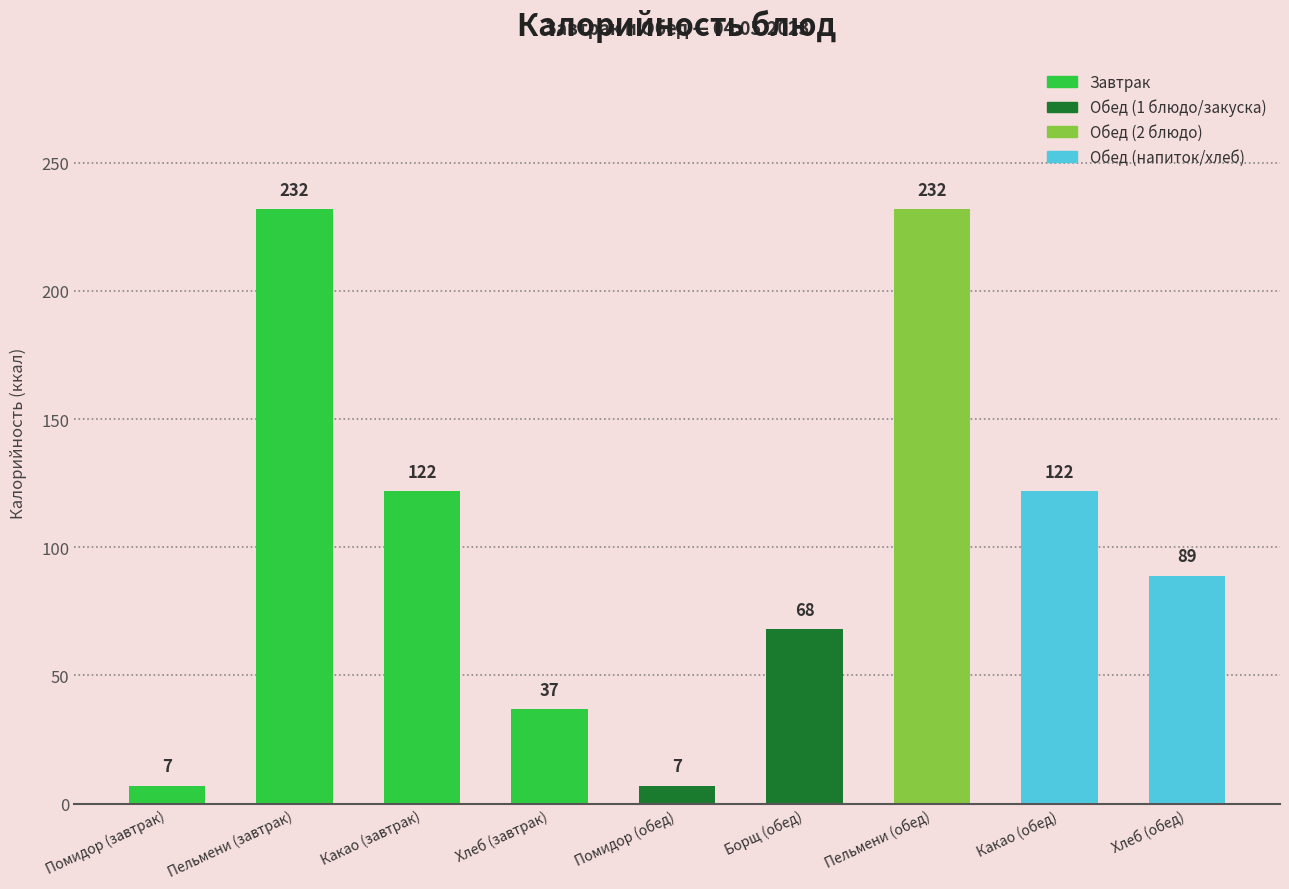

Between Какао (завтрак) and Хлеб (завтрак), which is larger?

Какао (завтрак)